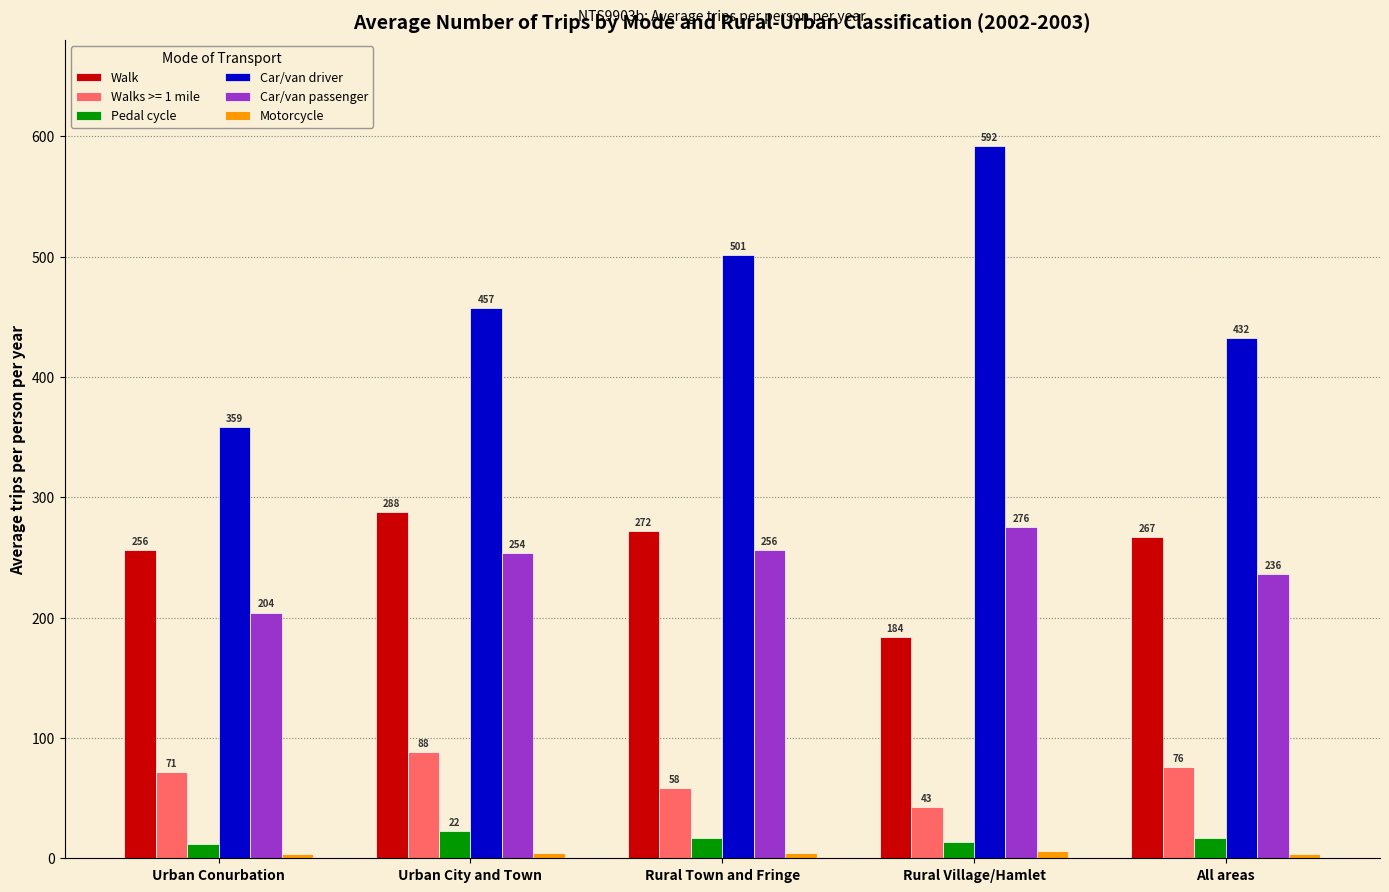

List the labels in order of Pedal cycle value, largest first.

Urban City and Town, All areas, Rural Town and Fringe, Rural Village/Hamlet, Urban Conurbation